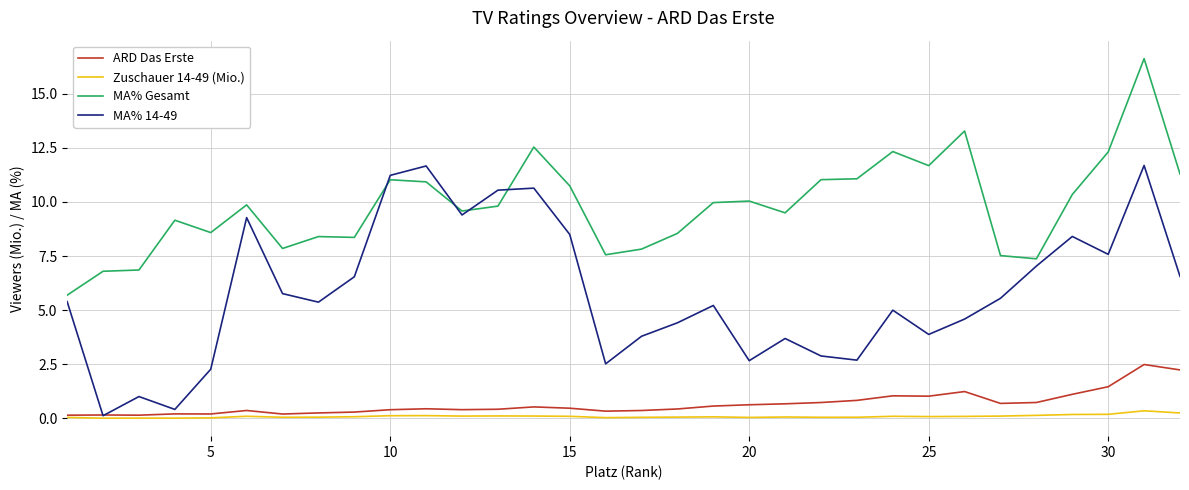

In ARD Das Erste, how many points are higher than both neighbors (excluding endpoints)?

8